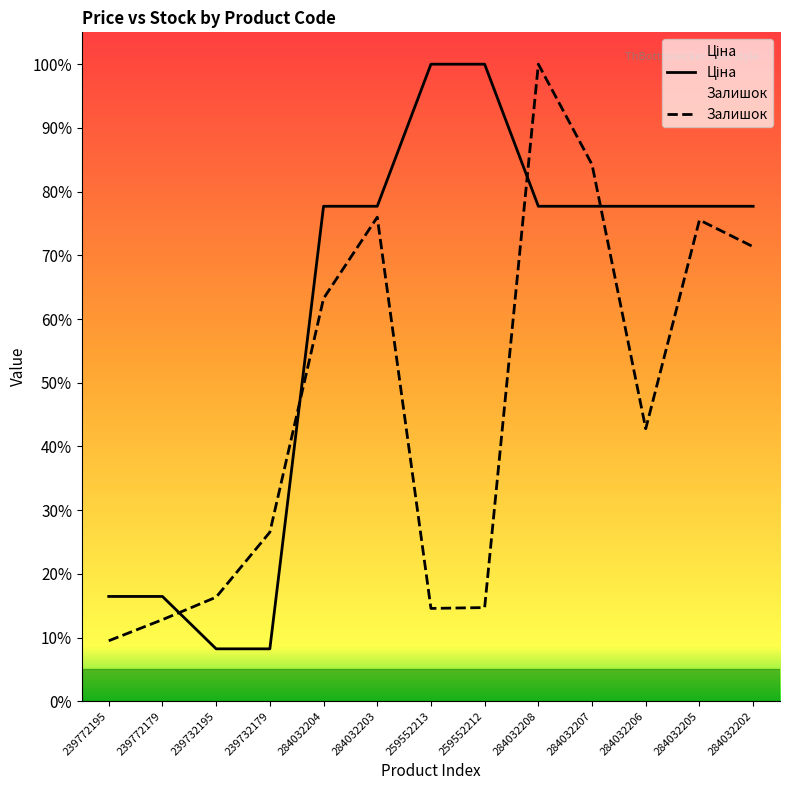

The Залишок series shows 0.1 at 239772195. True or false?

True